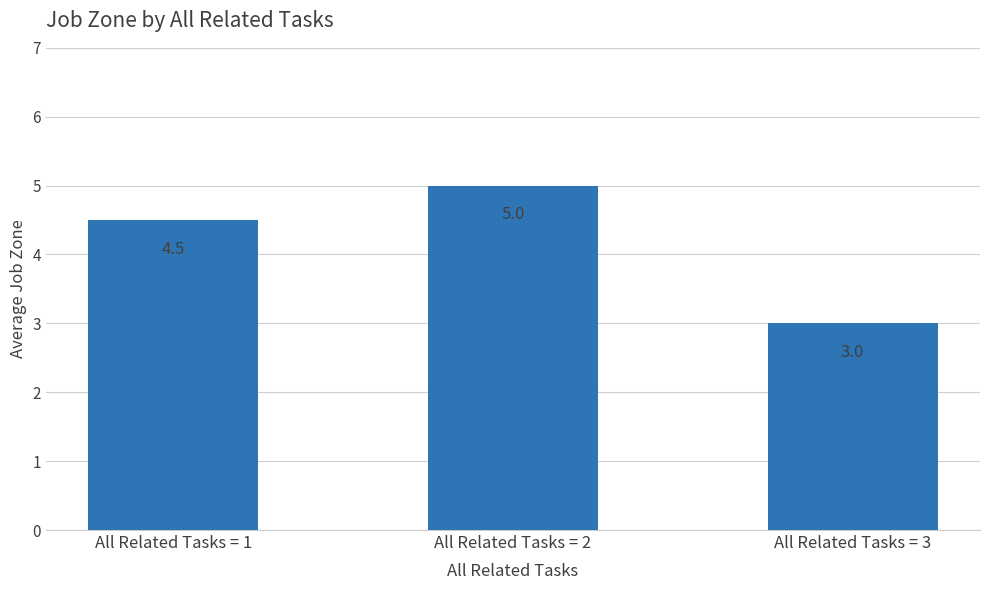

What is the value of the 1st bar from the left?

4.5